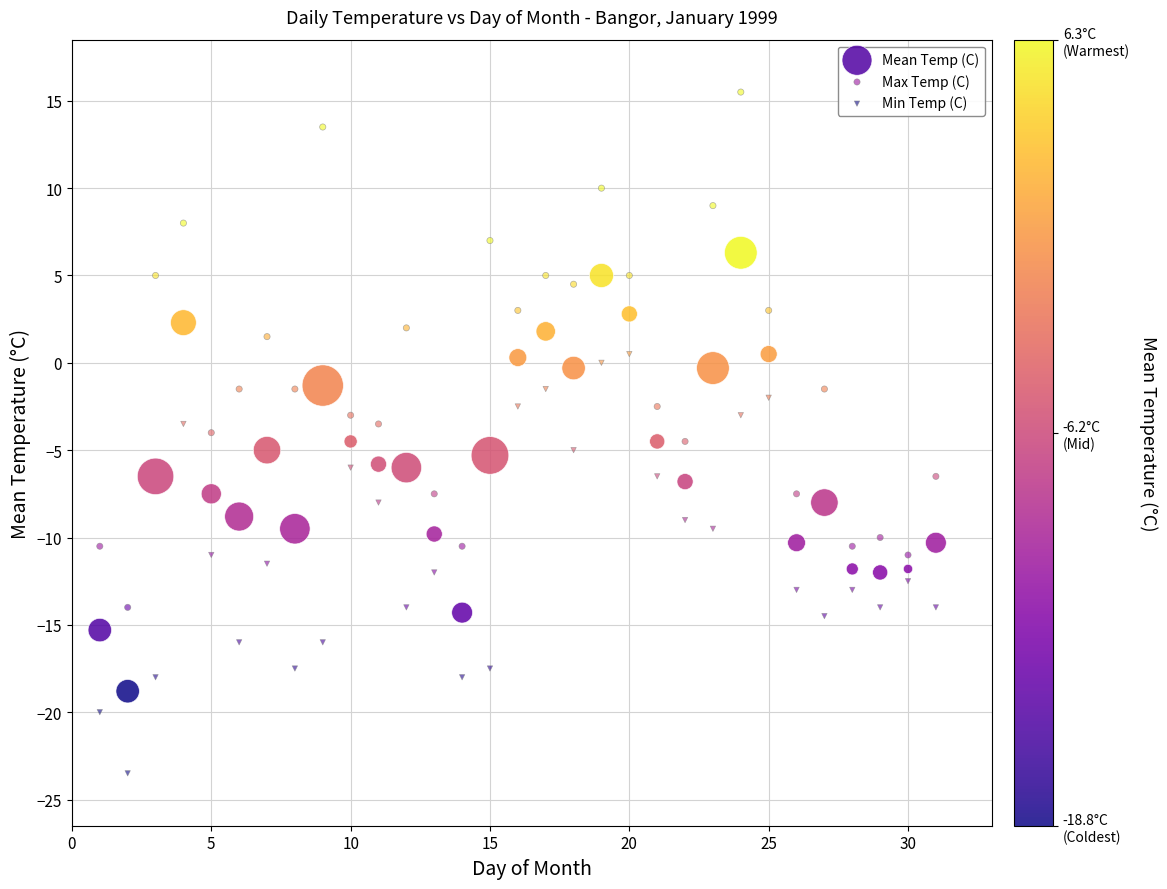

Across all data points, what is the range of Y values (max minus min)?

39.0